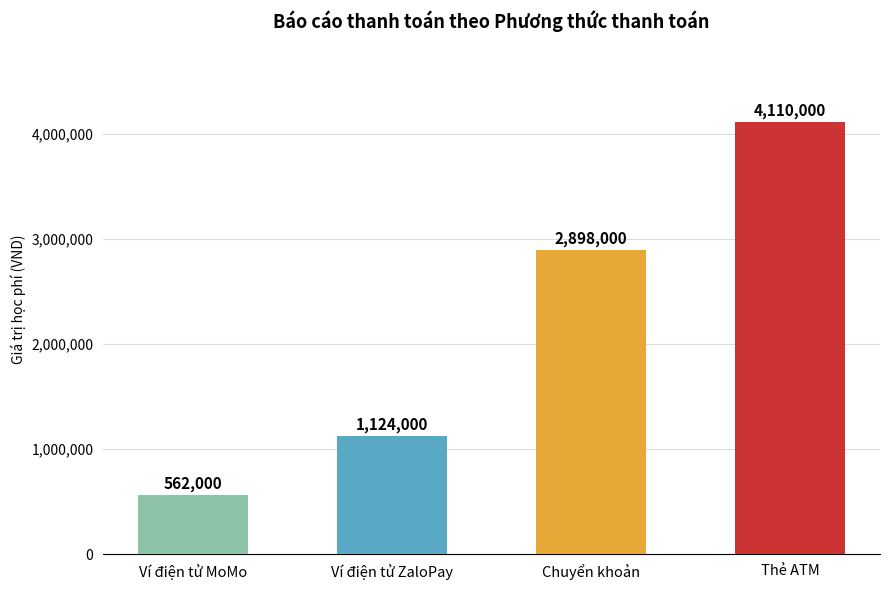

What is the change in value from Ví điện tử MoMo to Chuyển khoản?

+2336000